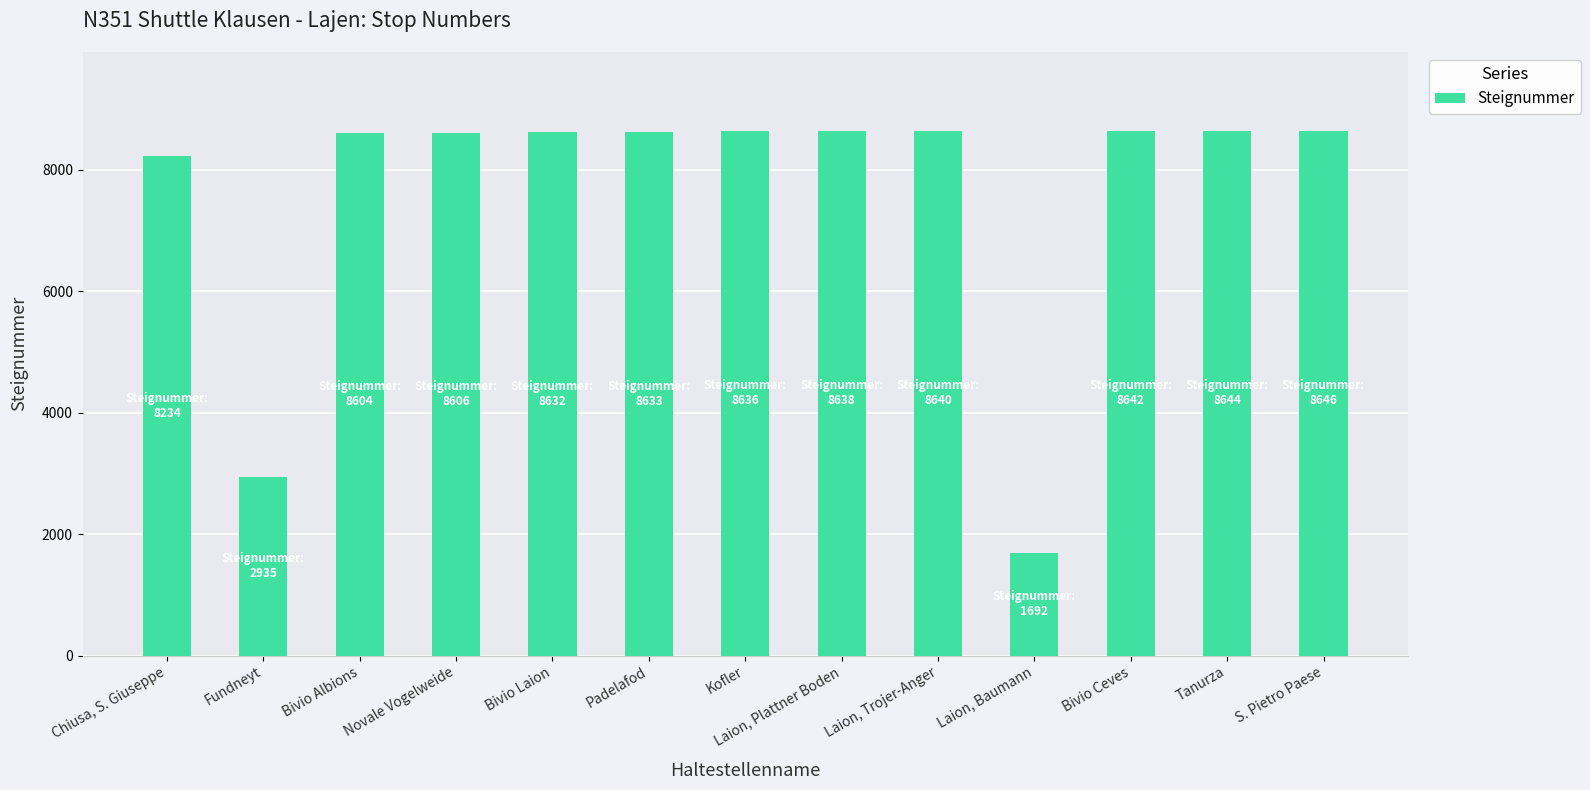

At which label is the value closest to 5169?

Fundneyt